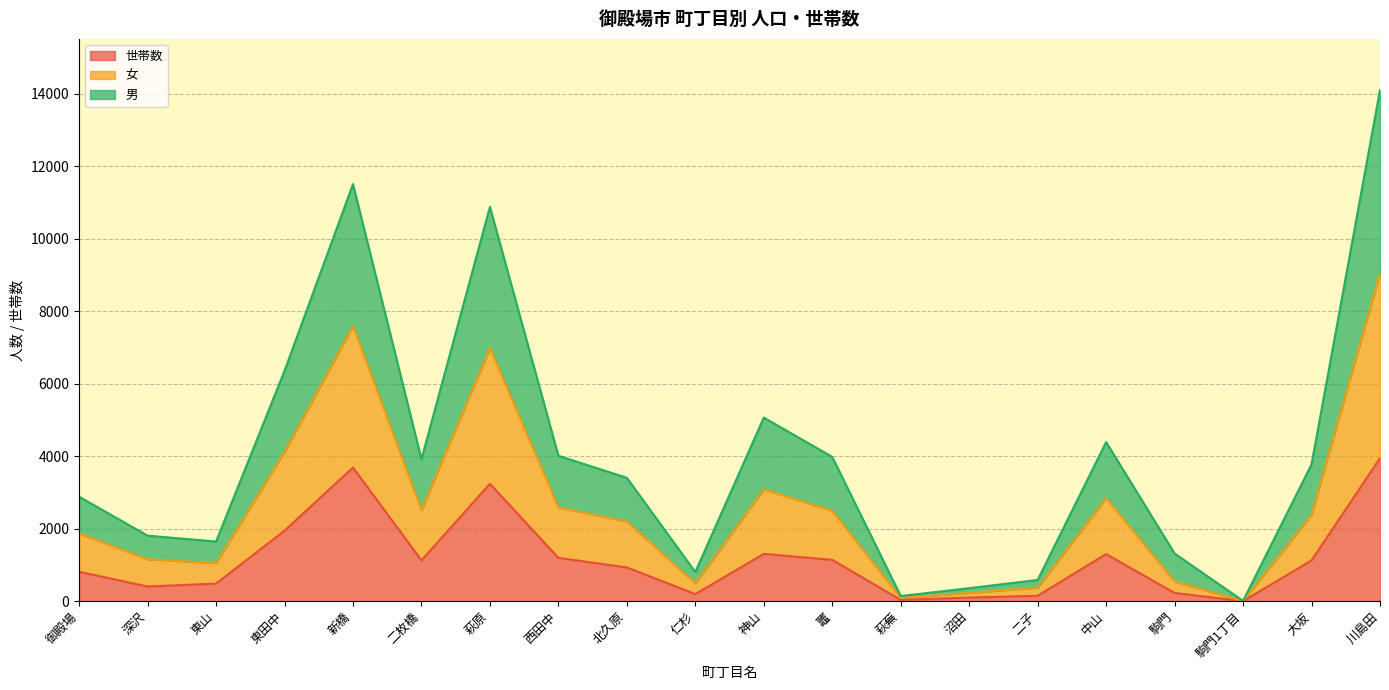

At which category is the sum across all series the highest?

川島田